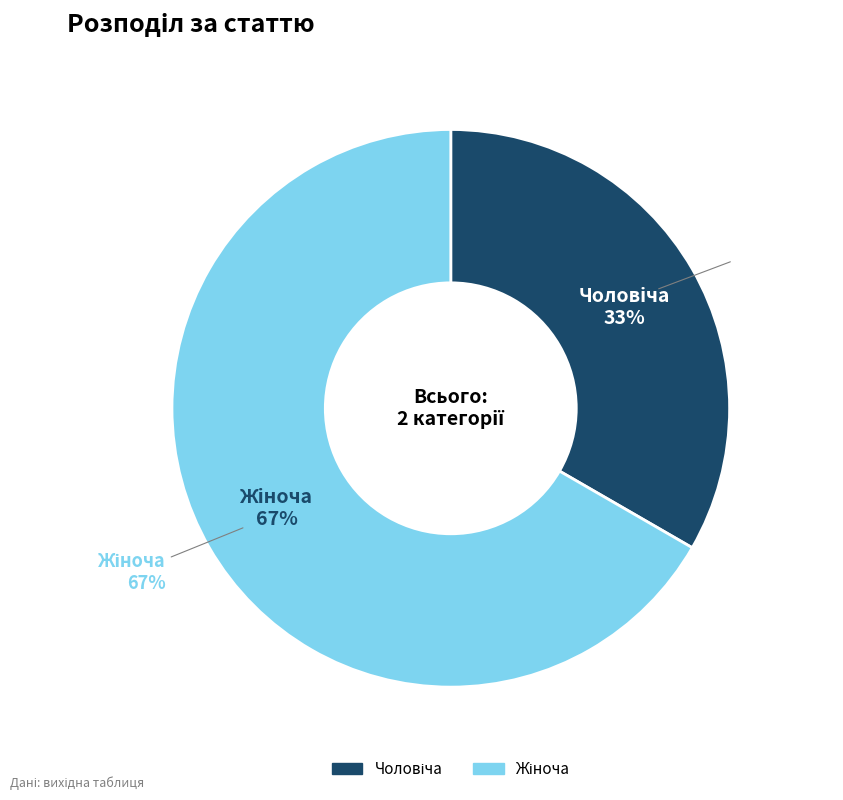

Is there any slice that represents more than half of the pie?

Yes